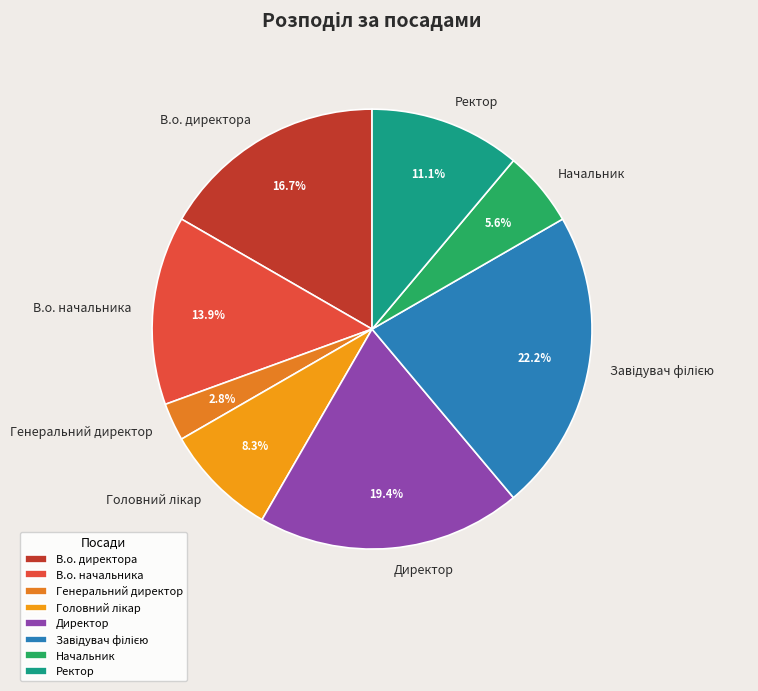

What percentage is NOT represented by Генеральний директор?

97.2%